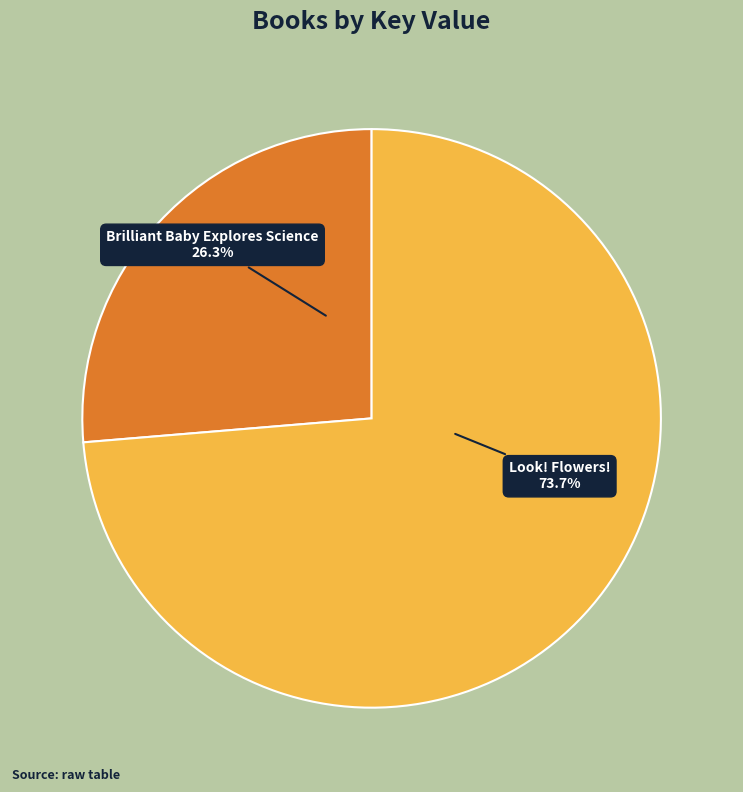

Which category has the biggest portion of the pie?

Look! Flowers!